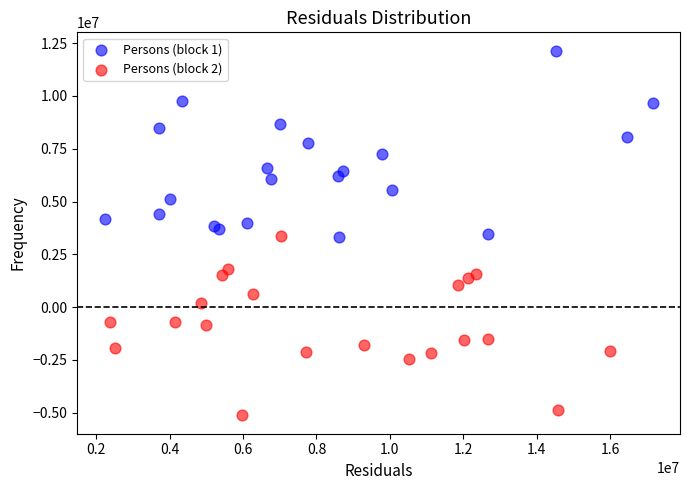

Which series reaches the minimum Y coordinate?

Persons (block 2)